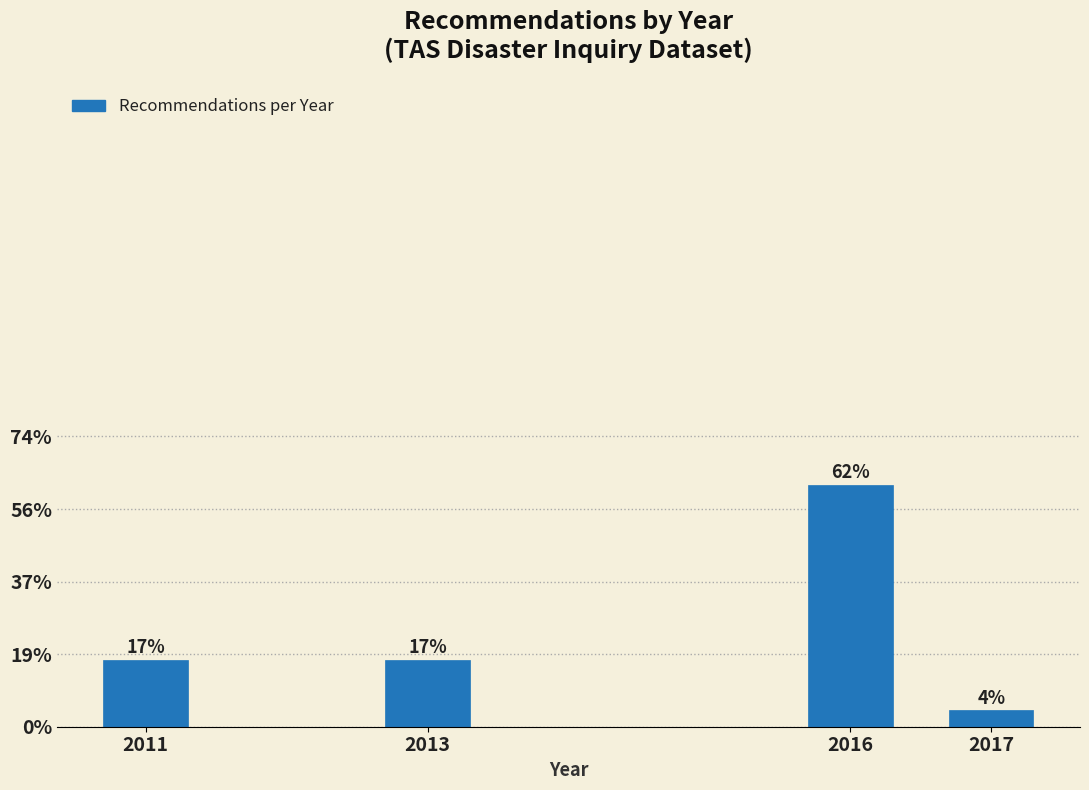

Are the bars horizontal?

No